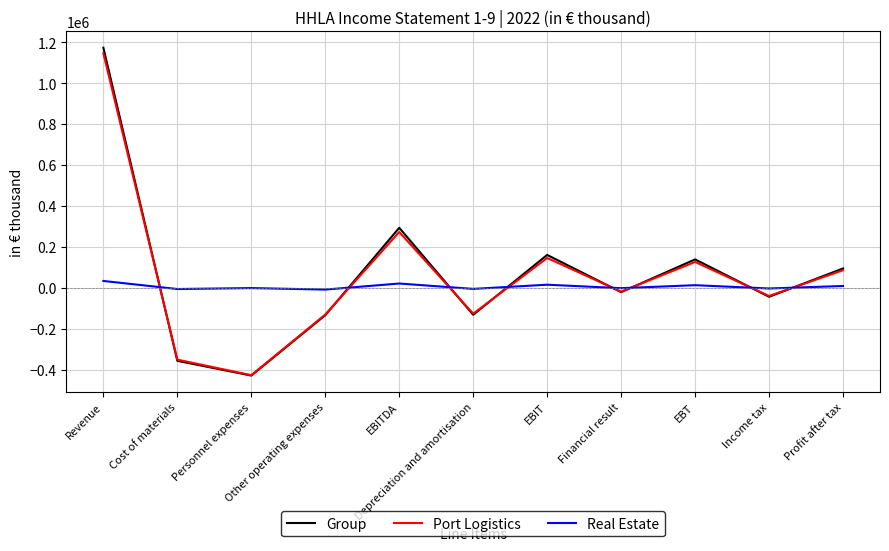

What is the minimum value for Port Logistics?

-427642